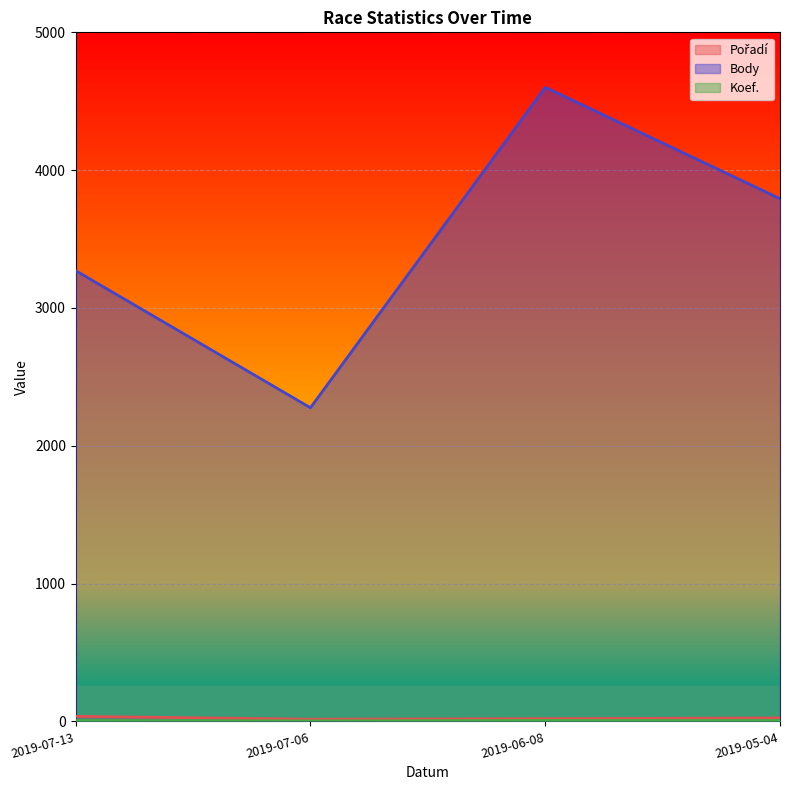

Count the number of categories in the chart.

4